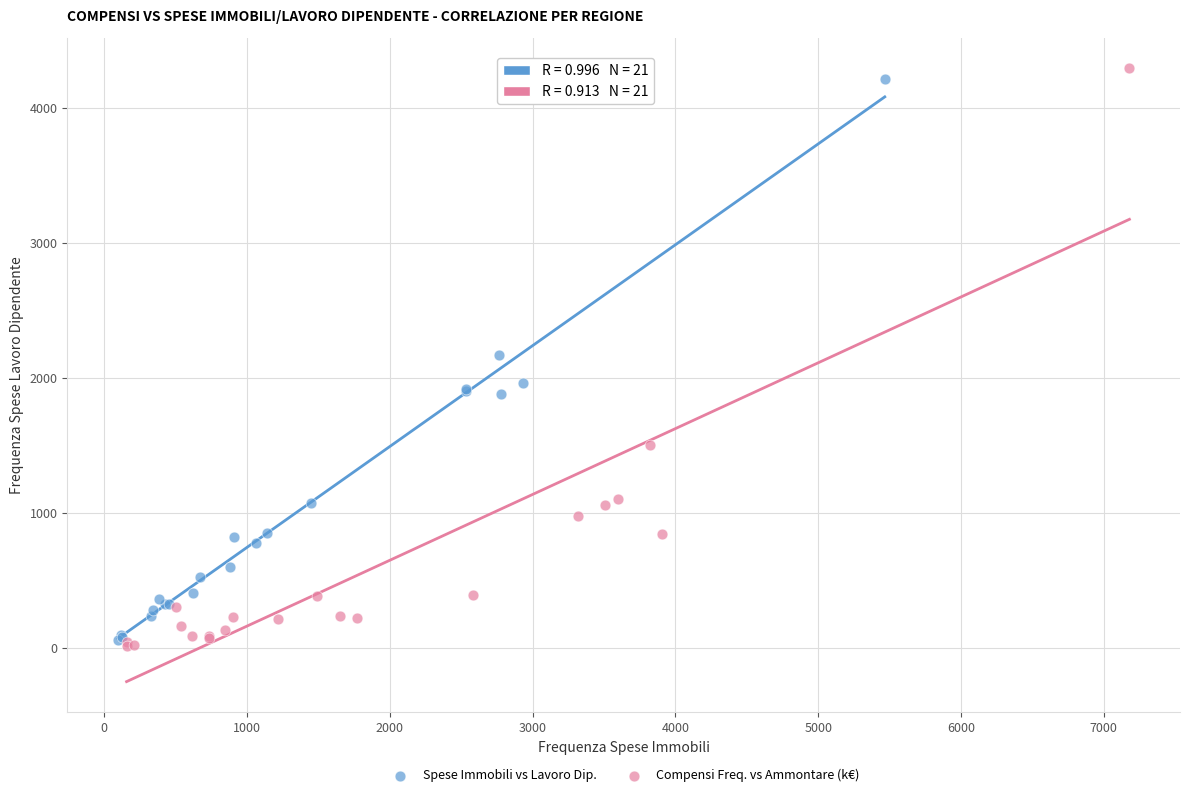

Which series has the largest Y range (max minus min)?

Compensi Freq. vs Ammontare (k€)